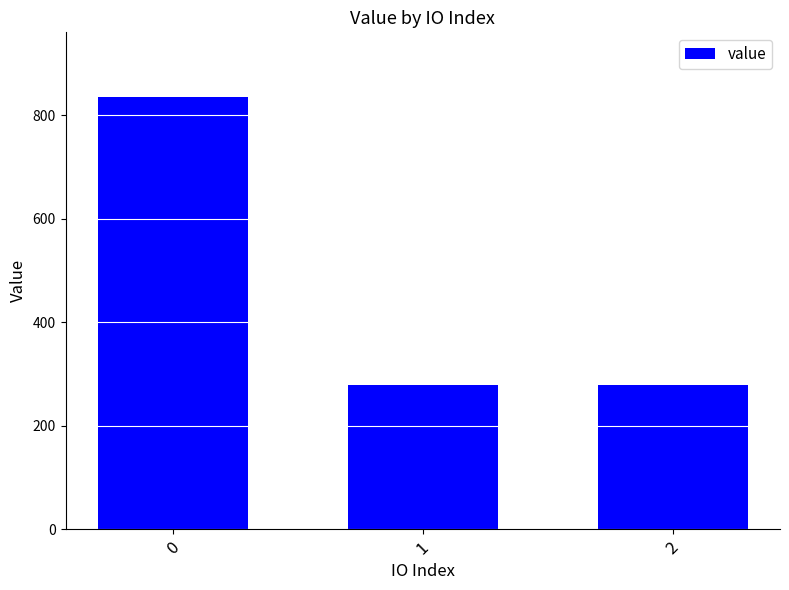

Reading right to left, extract all data points from this chart.

2=278.7	1=278.7	0=835.1